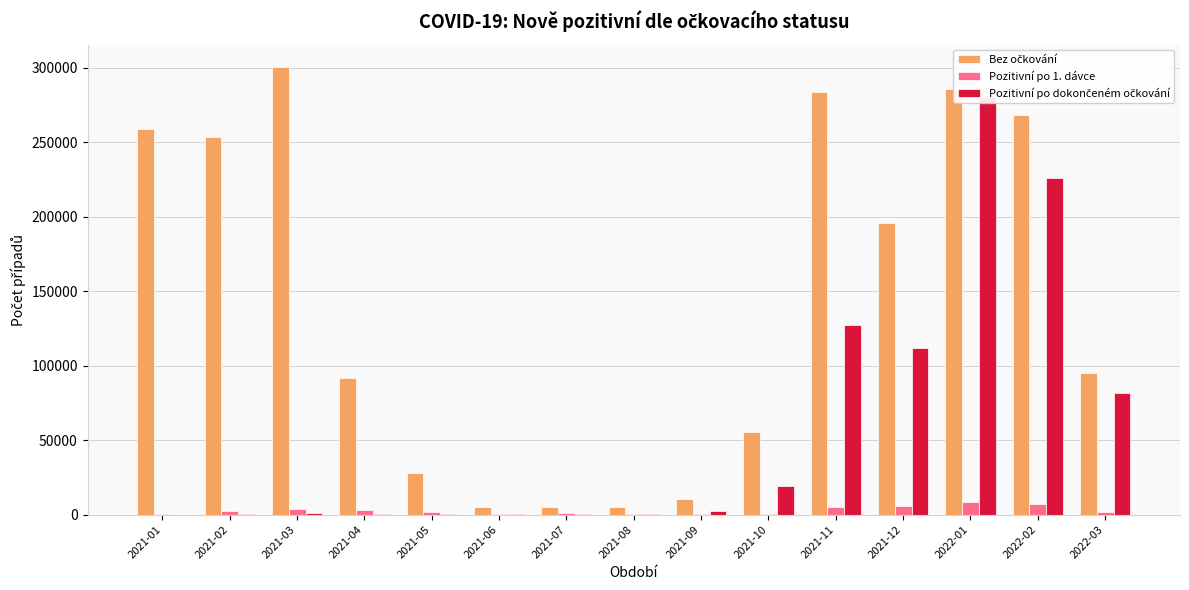

What is the difference between the second highest and minimum values in the Pozitivní po dokončeném očkování series?

226144